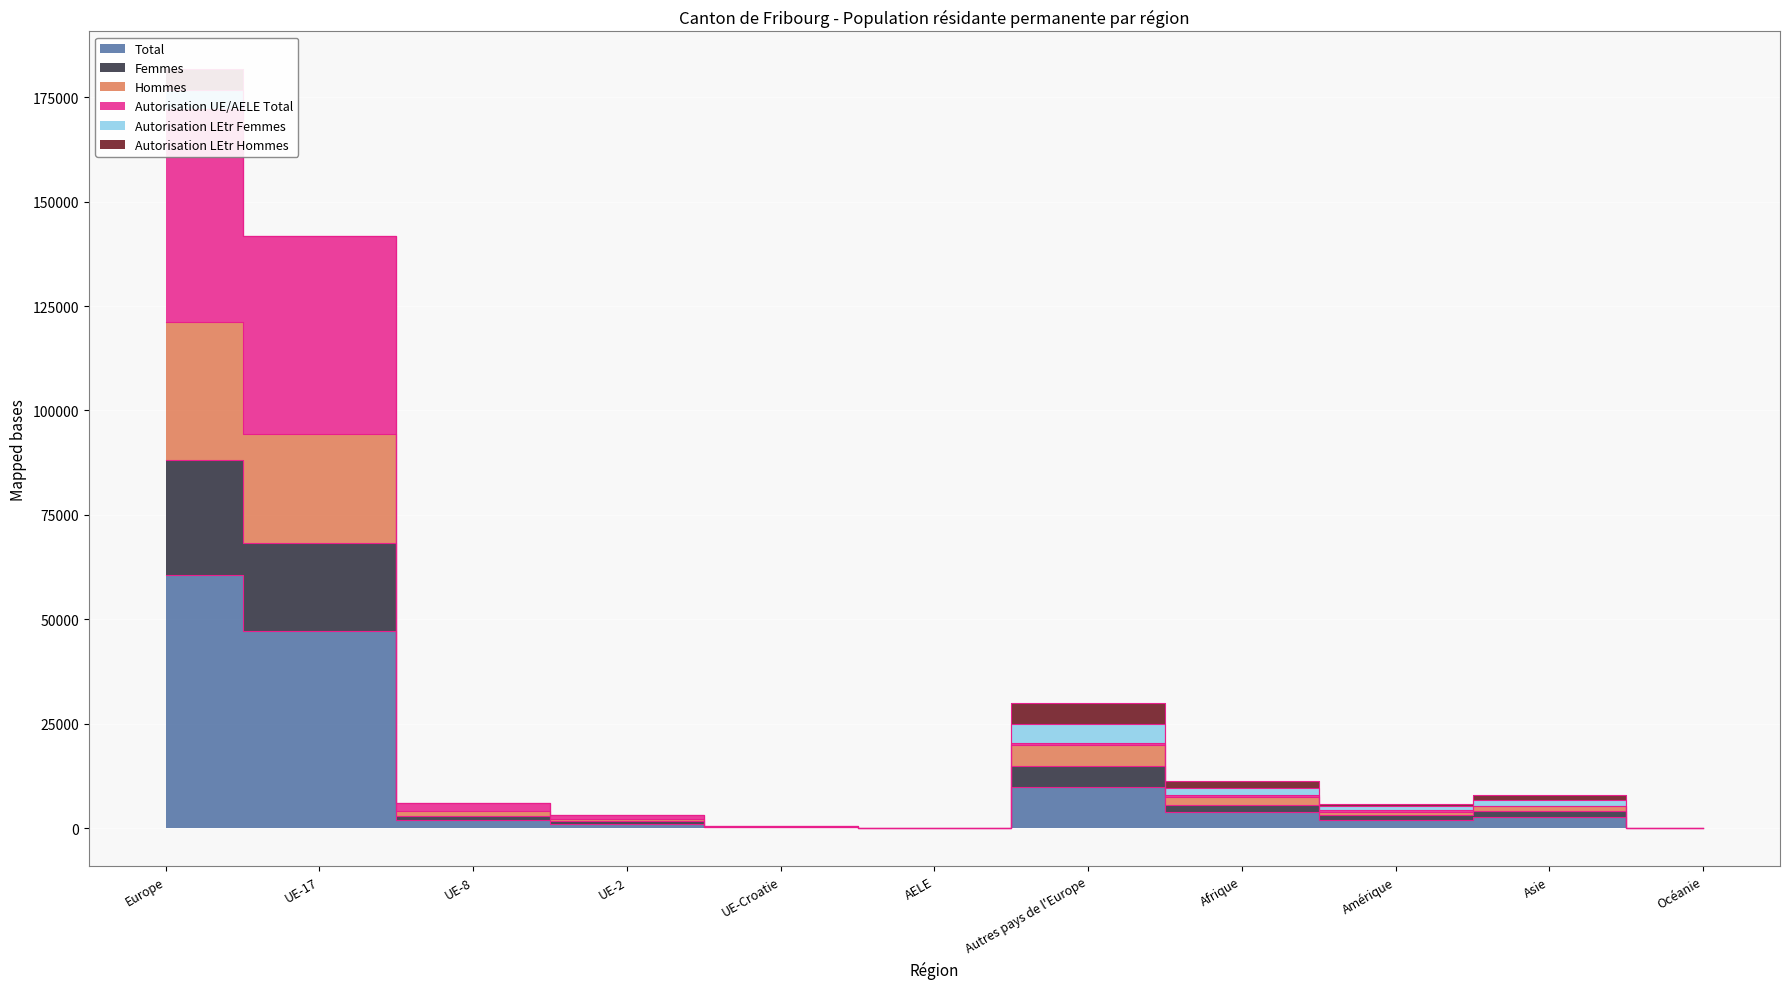

Is the value of Total at Asie greater than the value of Femmes at AELE?

Yes